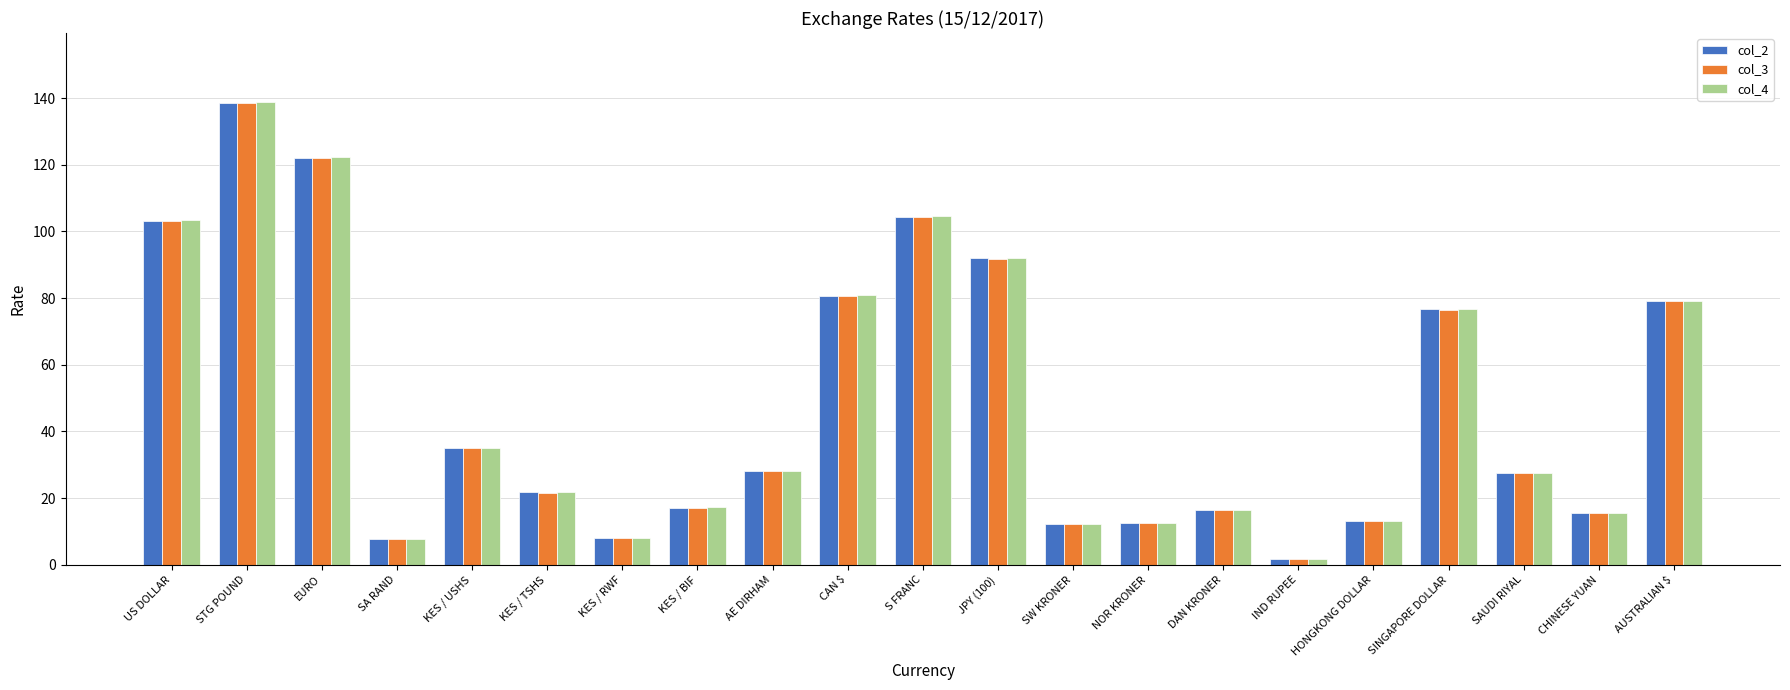

What is the difference between the col_4 values at AUSTRALIAN $ and JPY (100)?

12.7